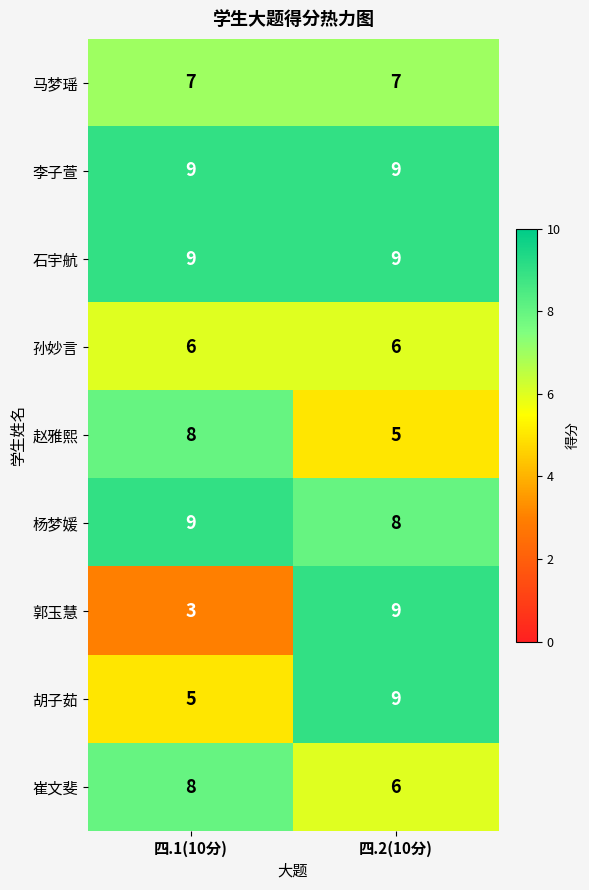

The 杨梦媛 series shows 15 at 四.1(10分). True or false?

False